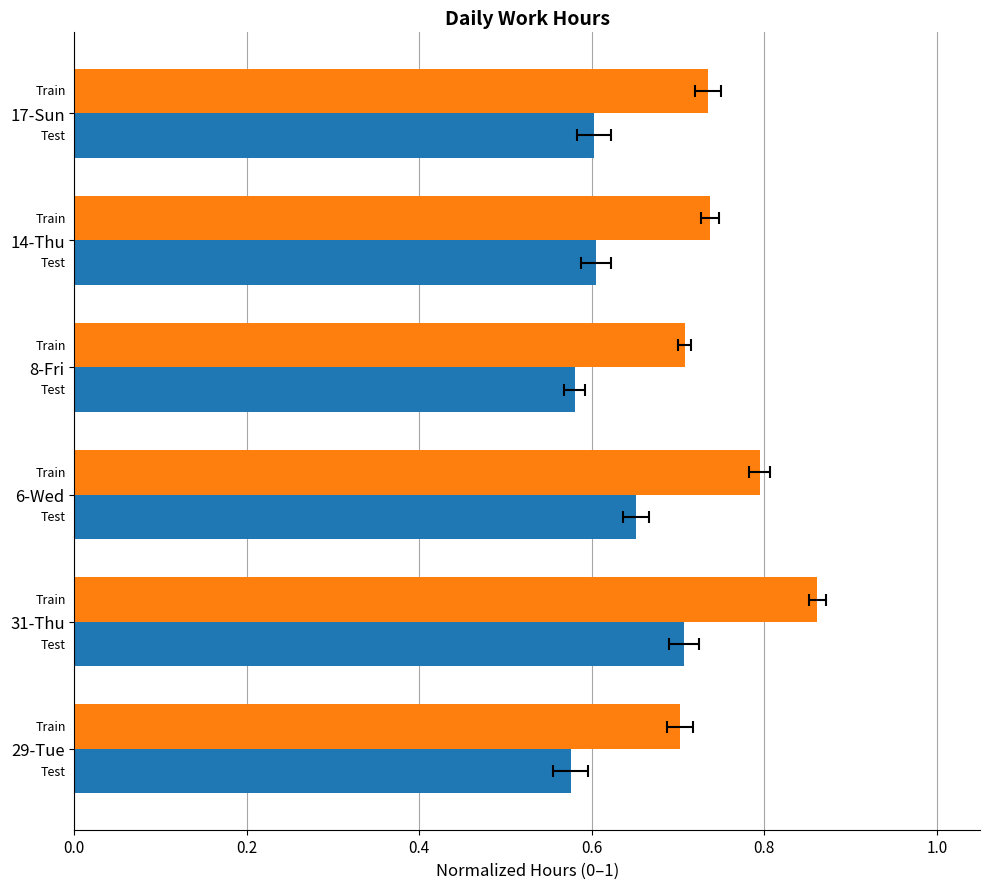

How many bars are there in each group?

2